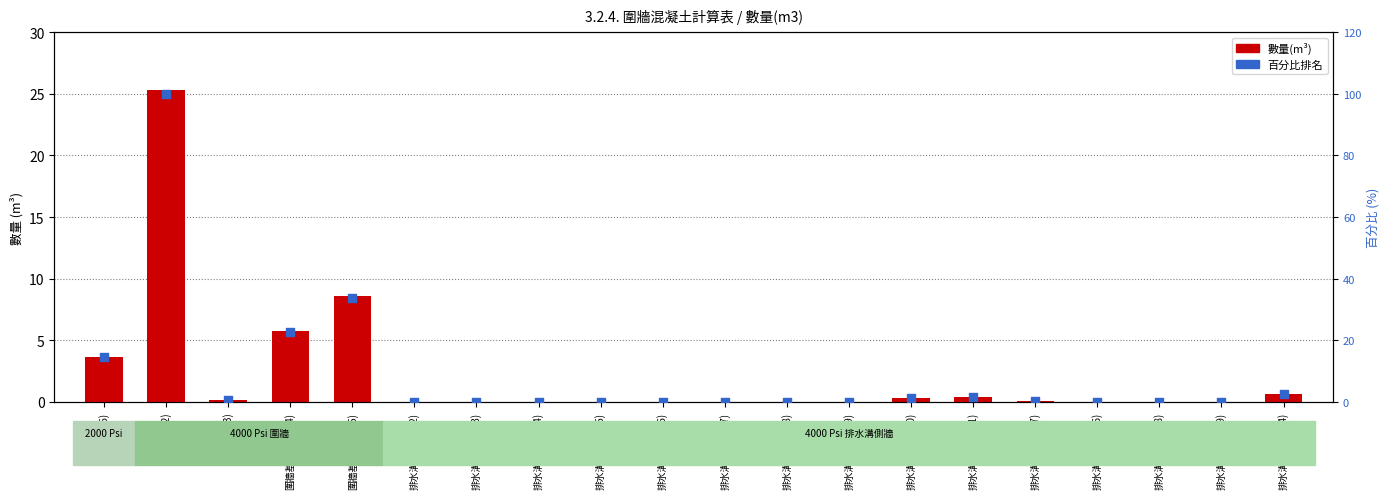

What is the total value across all series at 排水溝側牆(1844)?

3.2